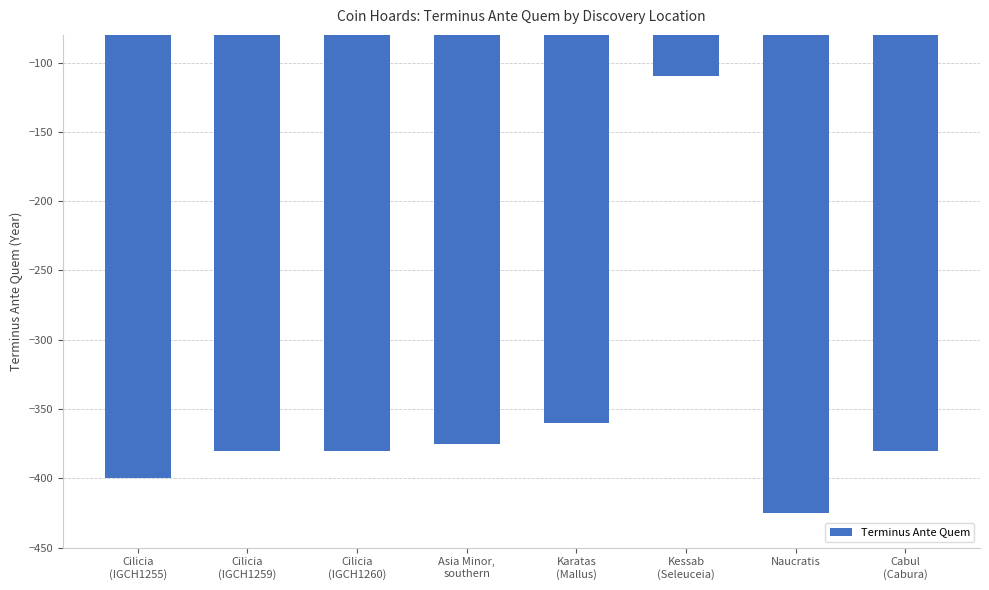

What is the value of the 1st bar from the left?

-400